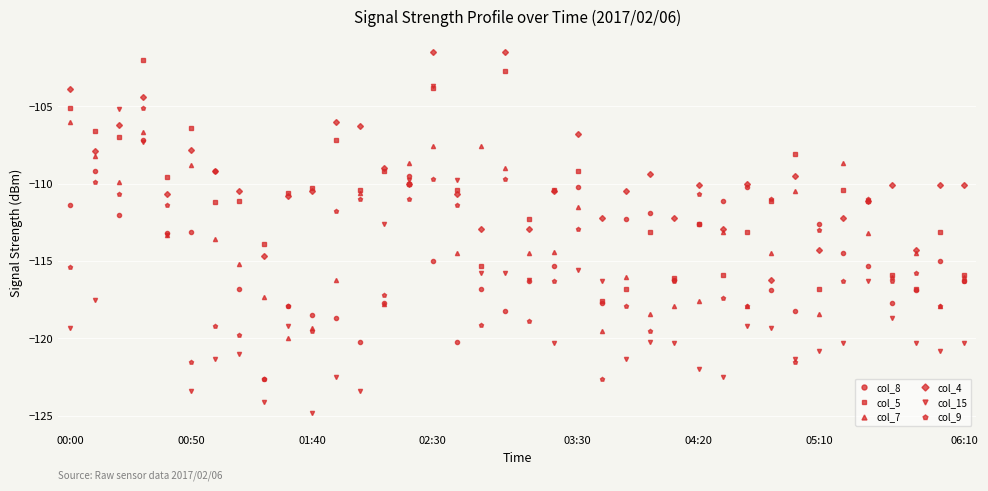

What is the value of the col_15 point at the 5th from the left?

-113.3